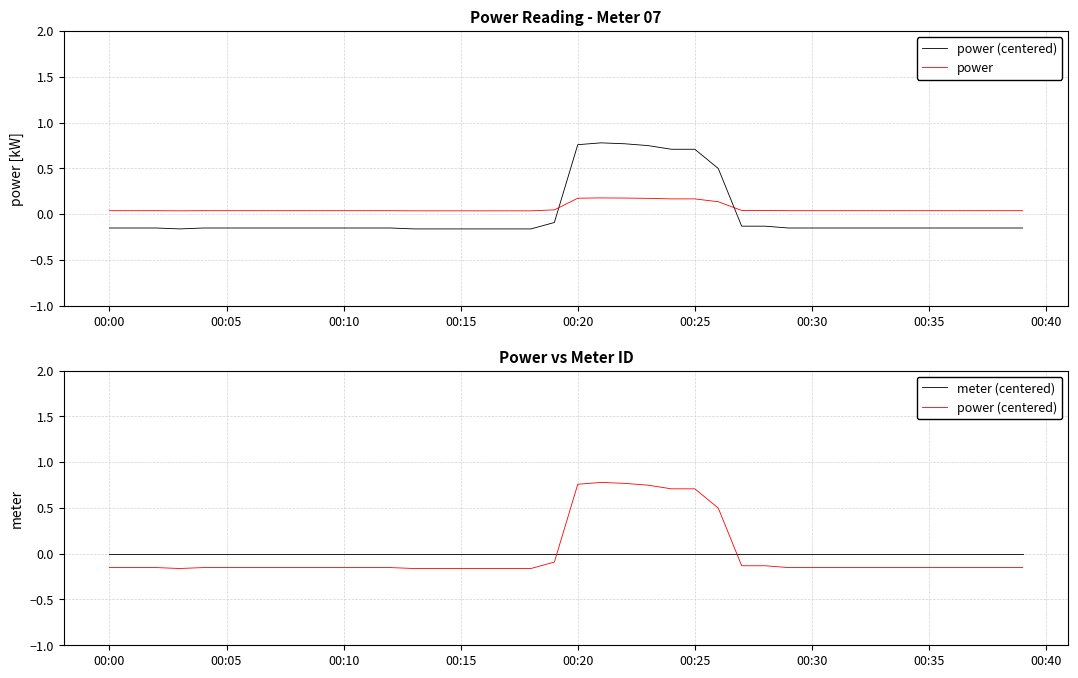

What are all the series names shown in the legend?

power (centered), power, meter (centered)